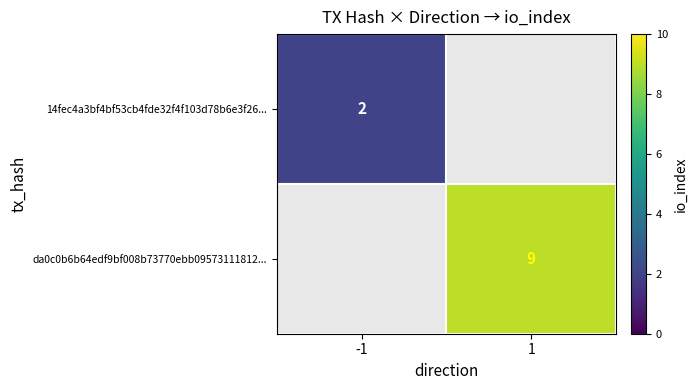

True or false: 14fec4a3bf4bf53cb4fde32f4f103d78b6e3f26... has a value of 2 at -1.

True